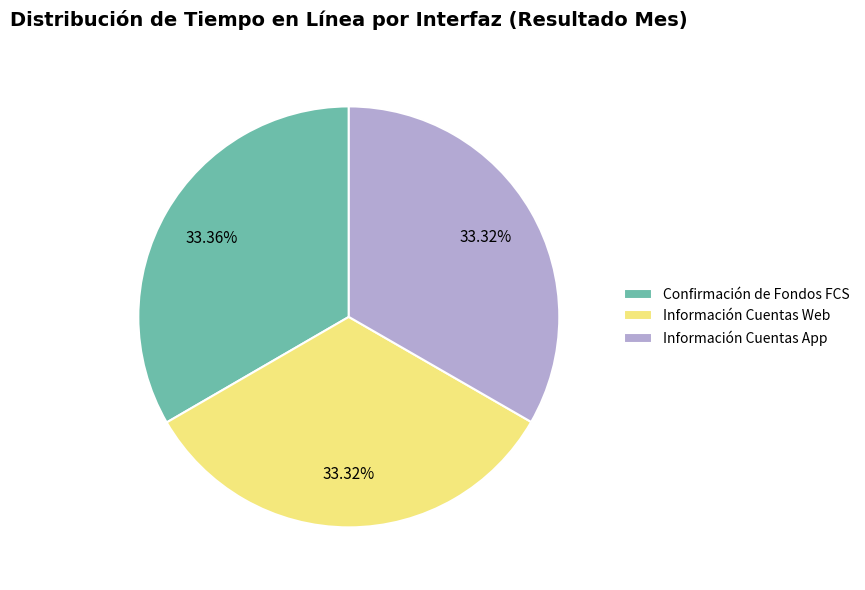

To the nearest percent, what percentage of the pie is Confirmación de Fondos FCS?

33%